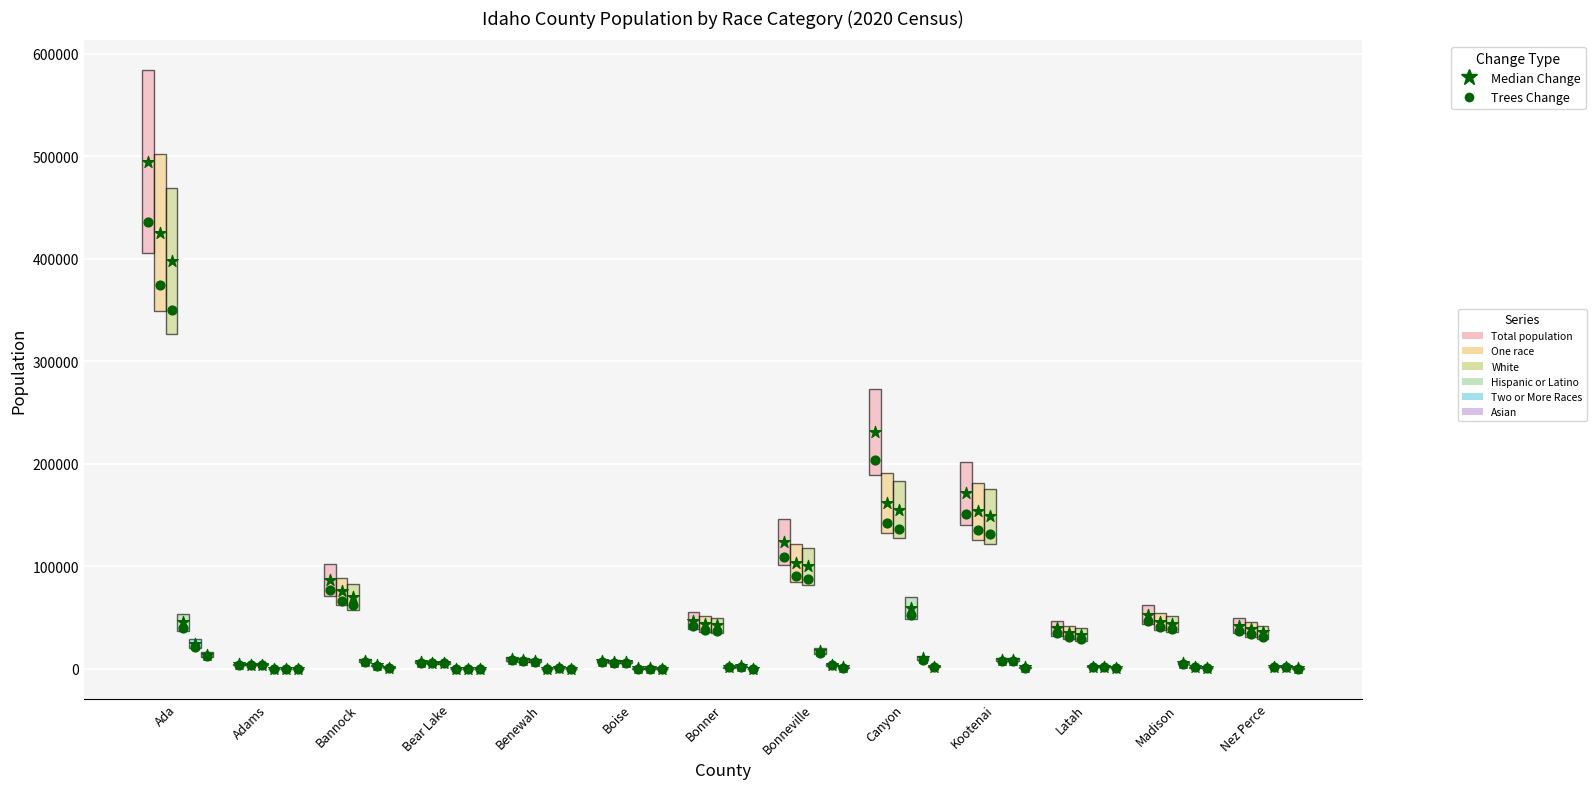

Which series has the widest spread of Y values?

Total population